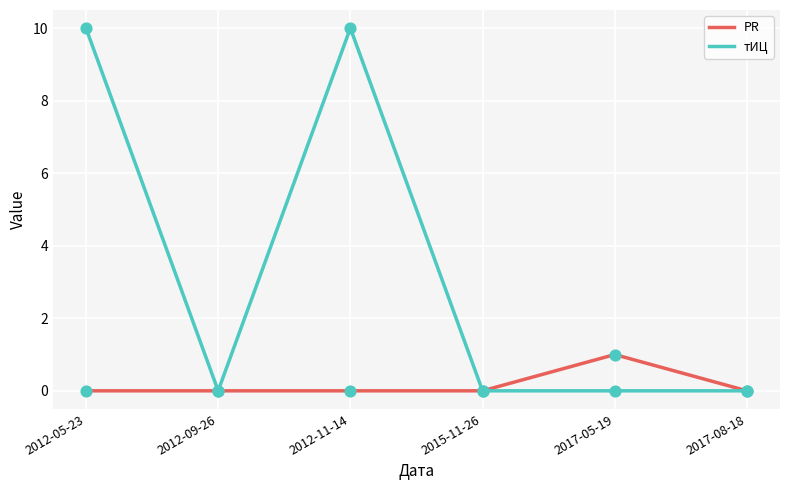

Between 2012-11-14 and 2017-08-18, which series saw the biggest shift?

тИЦ